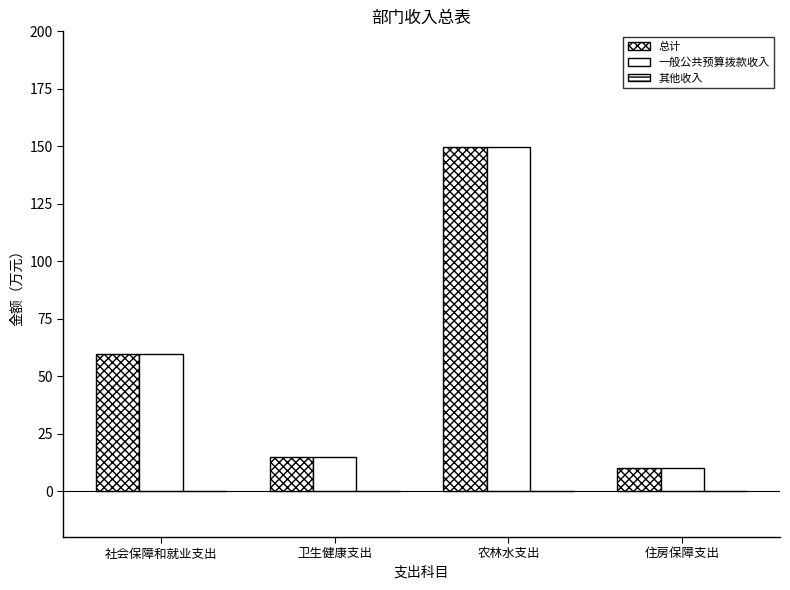

What is the difference between the second highest and minimum values in the 总计 series?

49.5